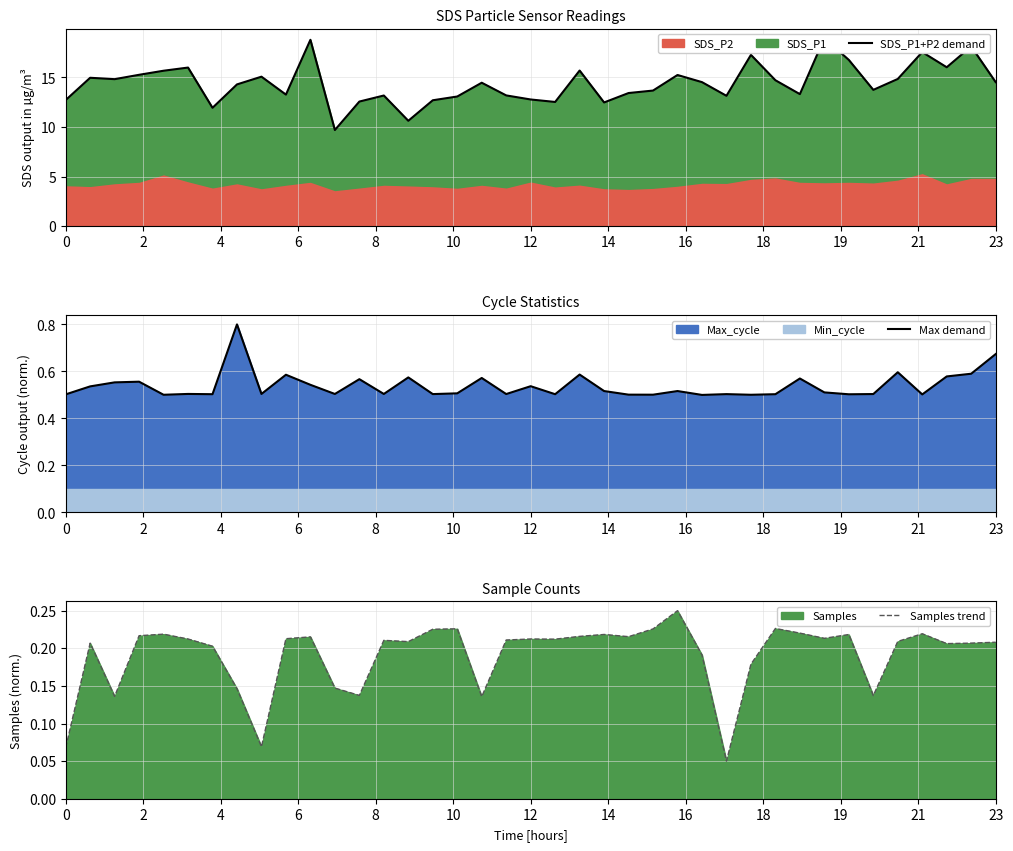

True or false: SDS_P1+P2 demand and Samples trend intersect in this chart.

False